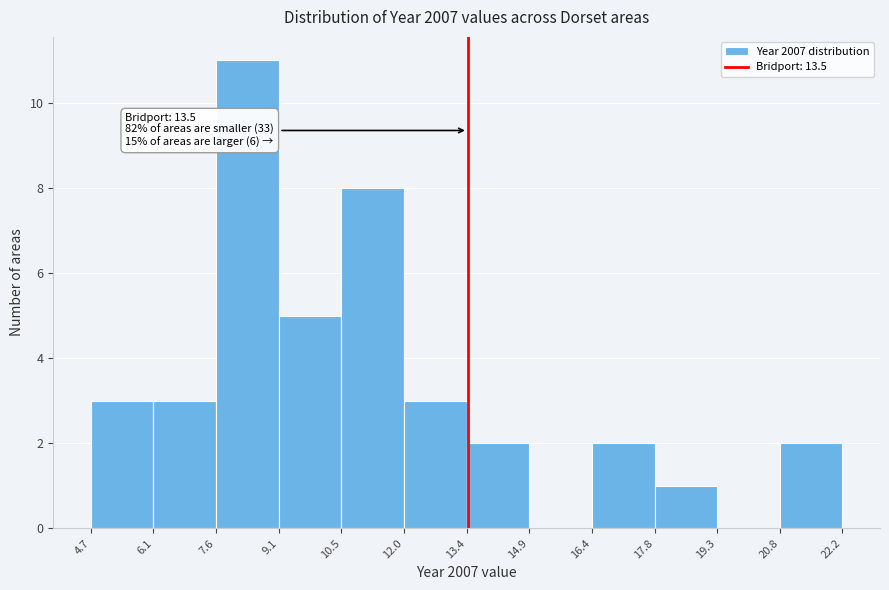

Over which range of the x-axis is the bar tallest?

7.6 to 9.1